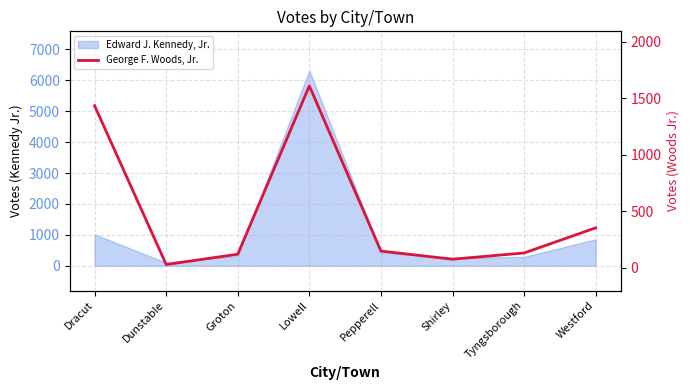

What is the label of the 4th point from the left?

Lowell